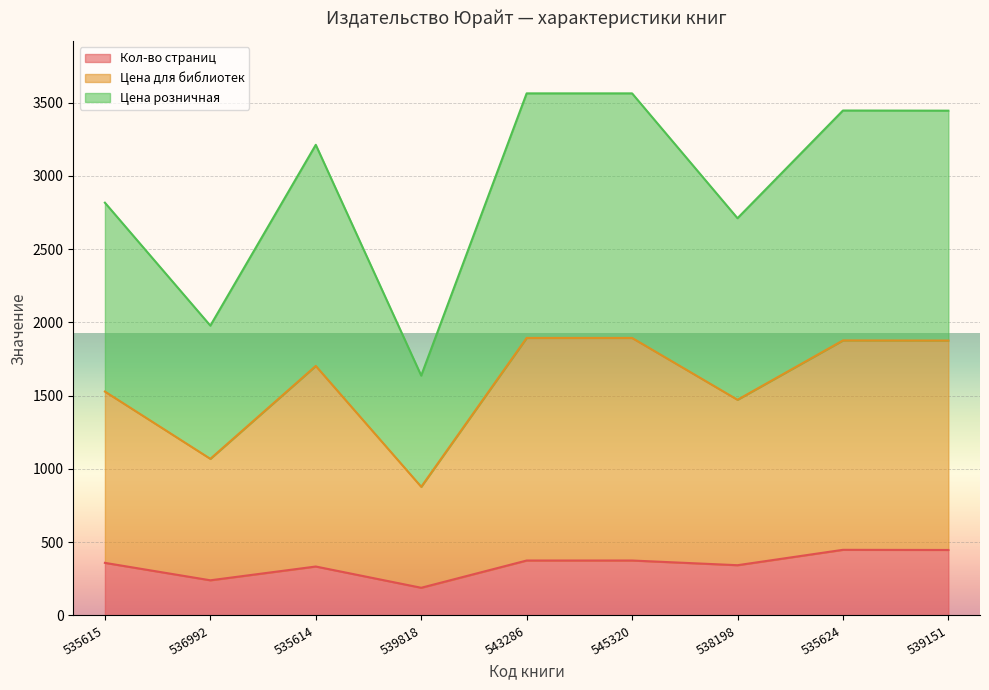

What is the difference between the maximum and minimum values in the Кол-во страниц series?

259